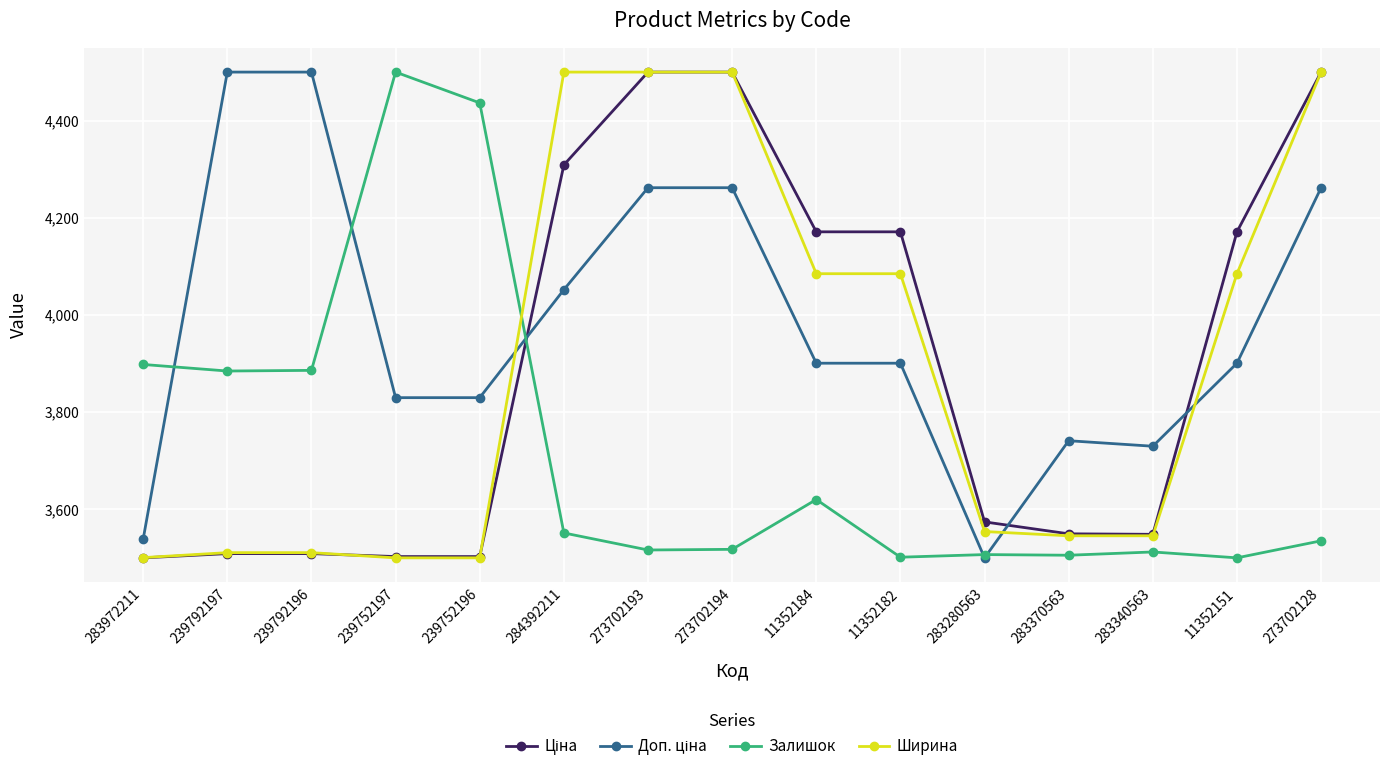

Where does the Залишок series first go above 3535?

283972211